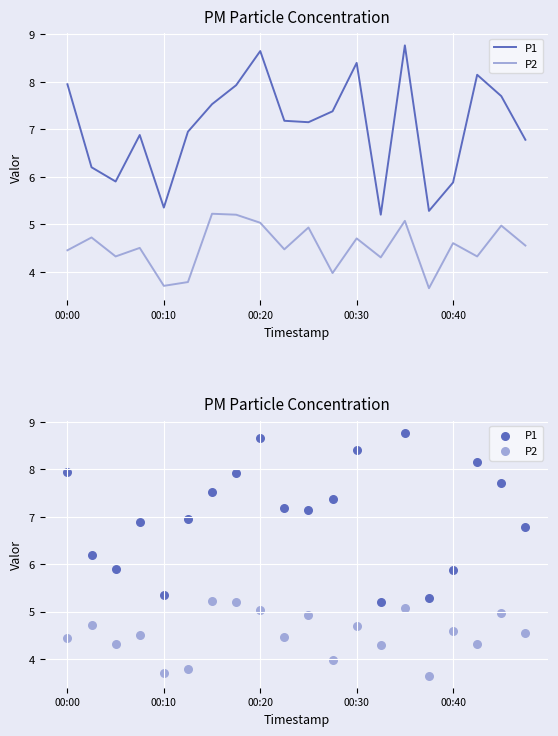

Which series has the largest total across all categories?

P1